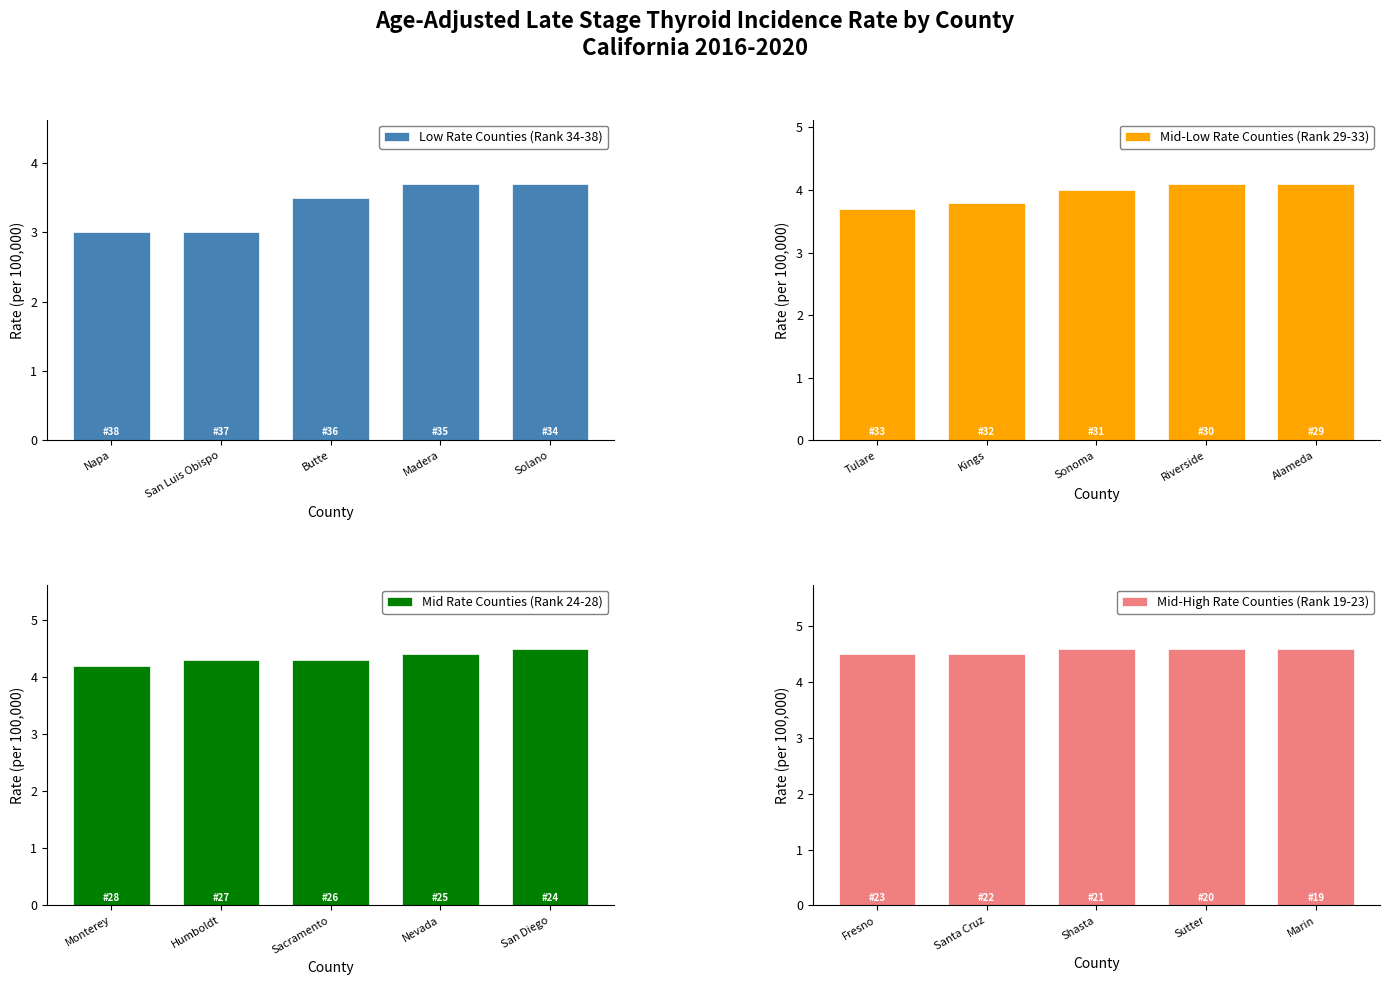

Is it true that Low Rate Counties (Rank 34-38) equals 3.5 at Butte?

True